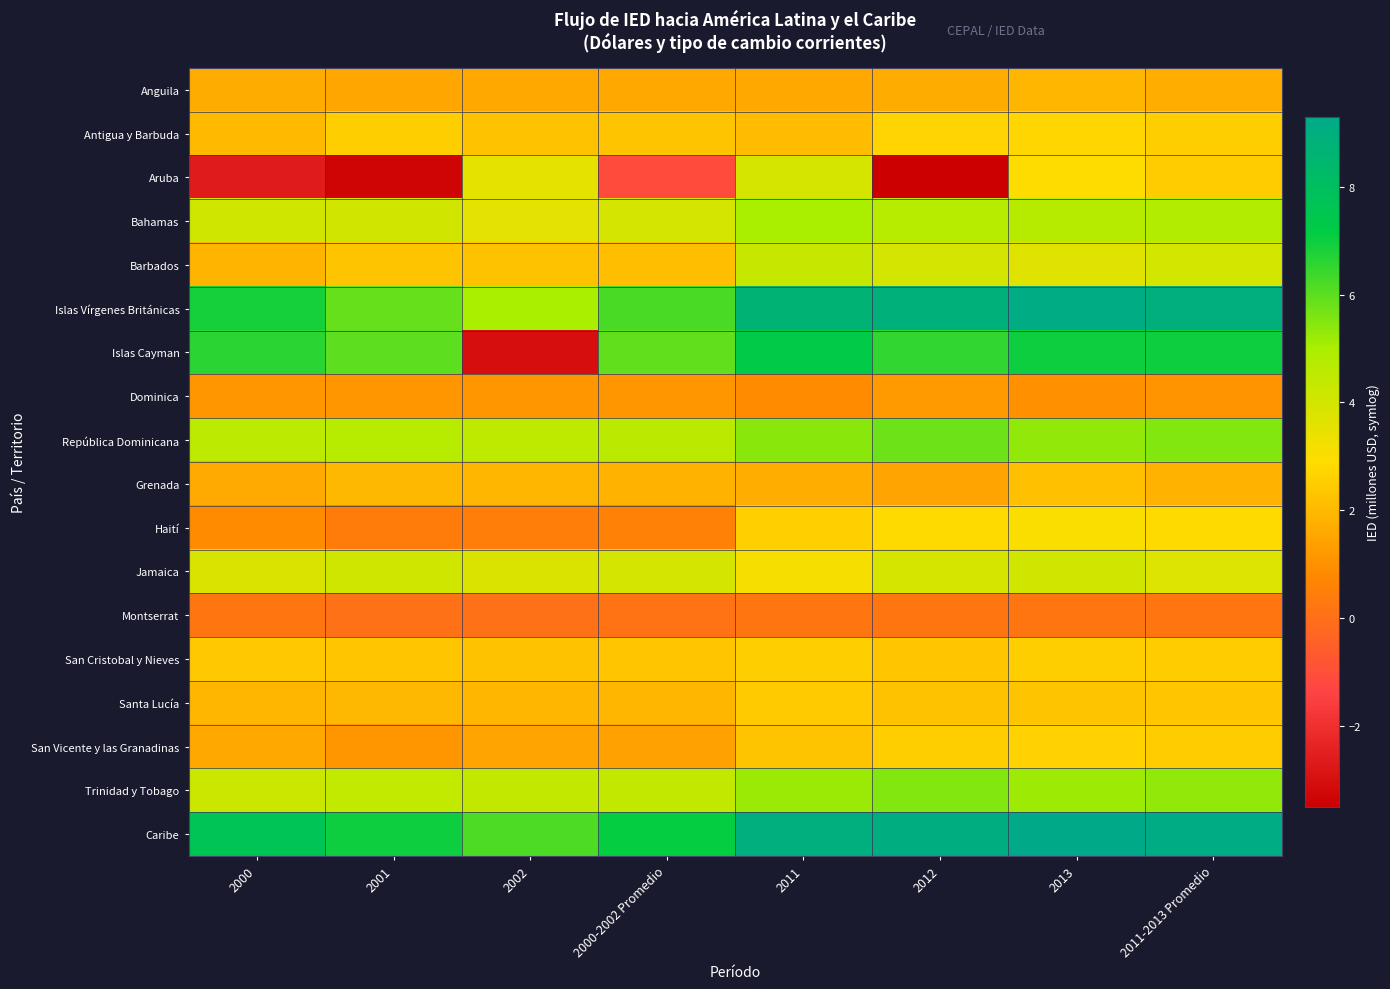

Which has a higher value, 2001 or 2000-2002 Promedio?

2000-2002 Promedio